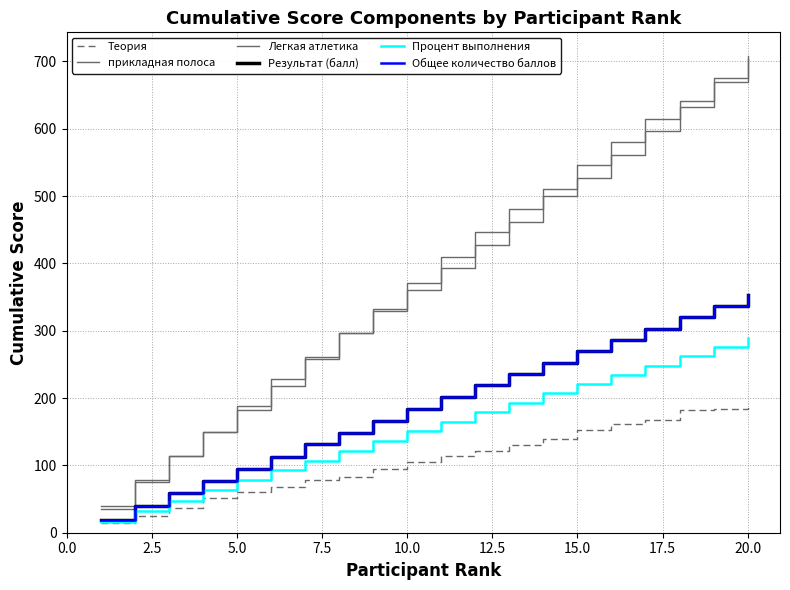

Does the chart display data point markers on the line(s)?

No